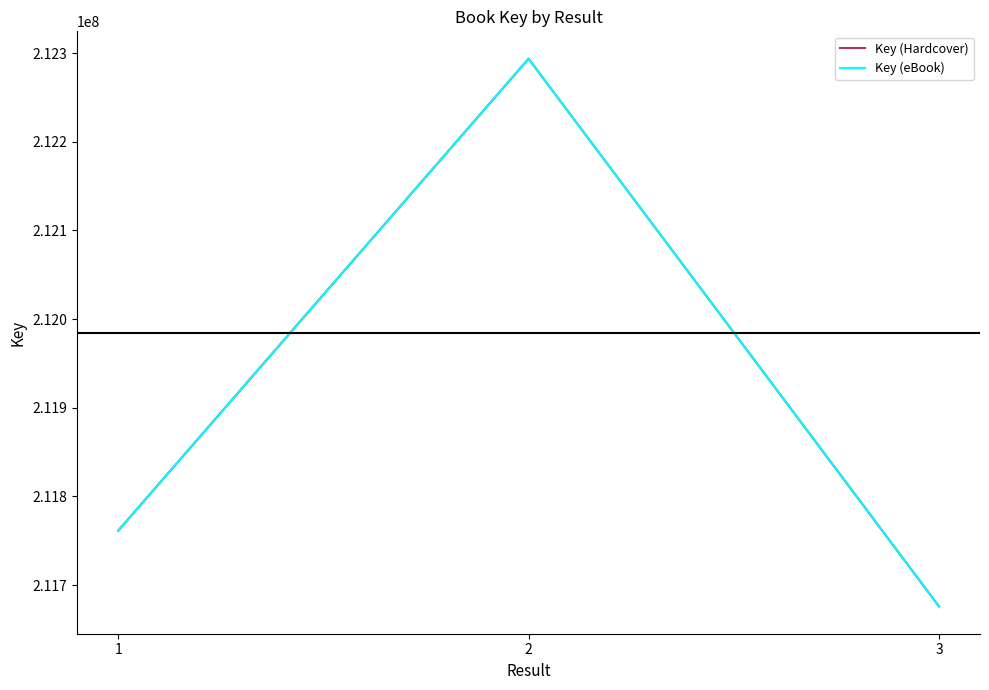

Rank the series by their maximum value, from lowest to highest.

Key (Hardcover), Key (eBook)